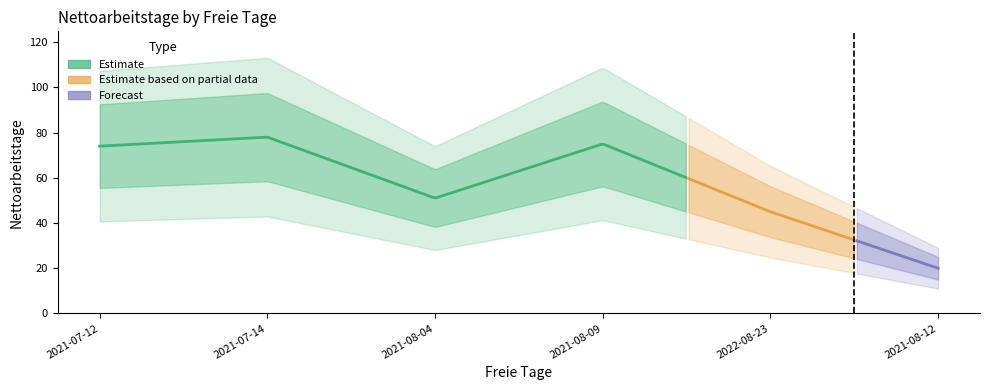

List the labels in order of value, smallest first.

2021-08-12, 2022-08-23, 2021-08-04, 2021-07-12, 2021-08-09, 2021-07-14